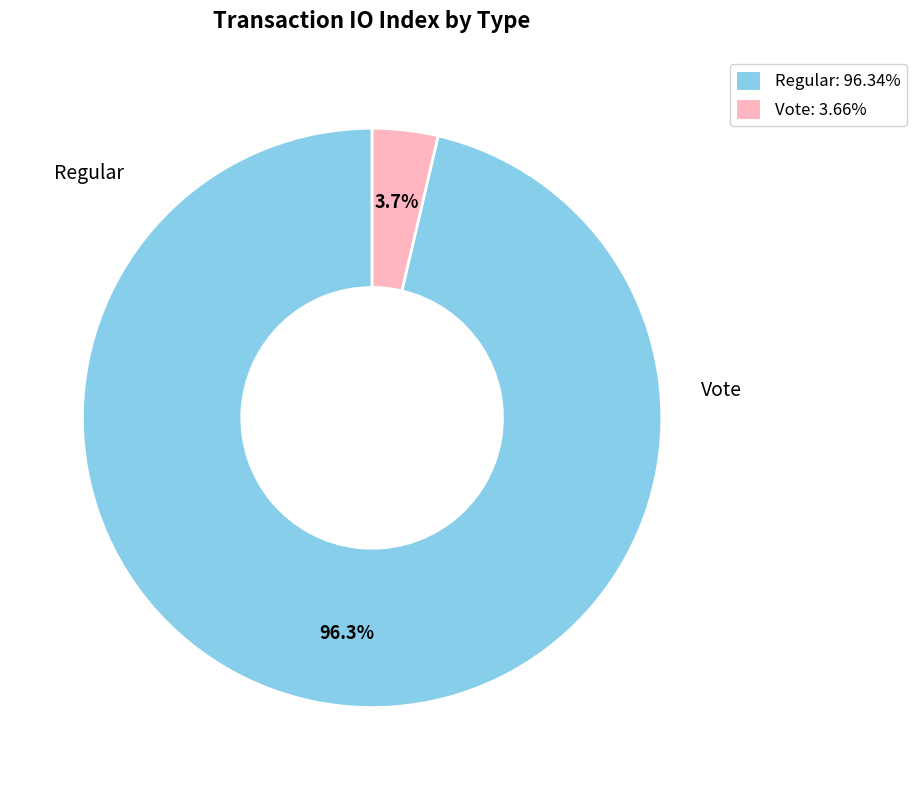

To the nearest percent, what percentage of the pie is Regular?

96%